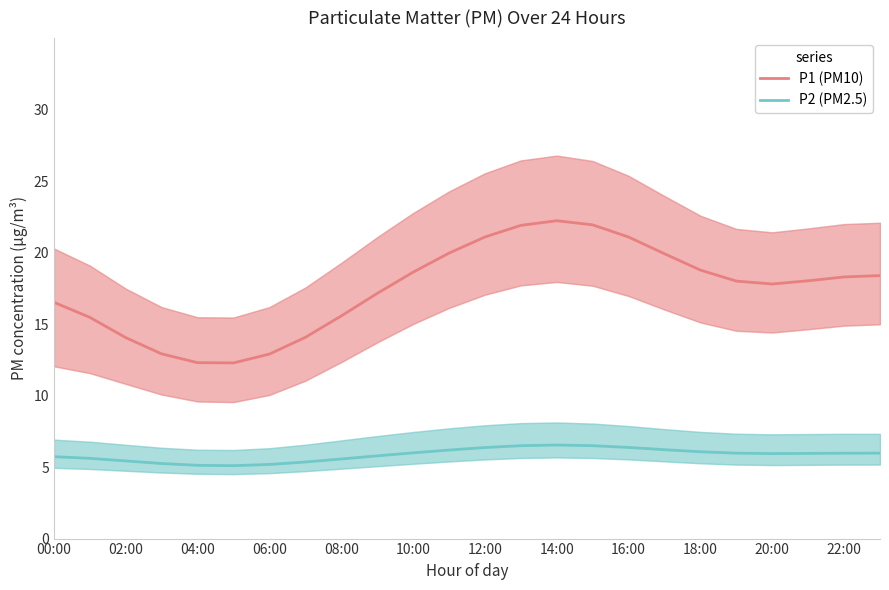

True or false: P2 (PM2.5) and P1 (PM10) intersect in this chart.

False